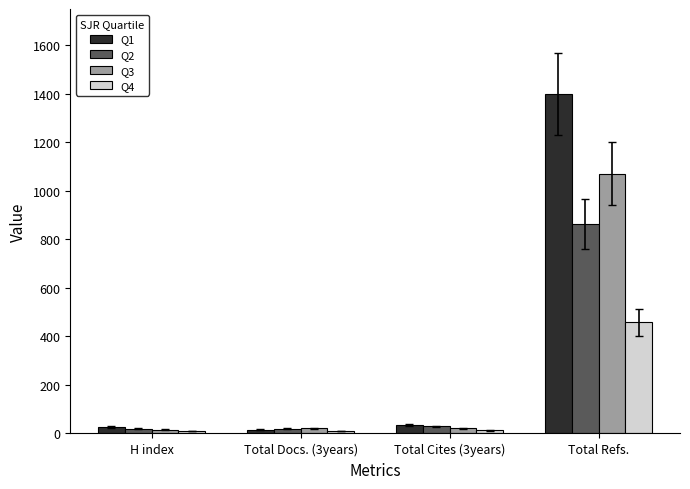

What is the average value of the Q2 series?

233